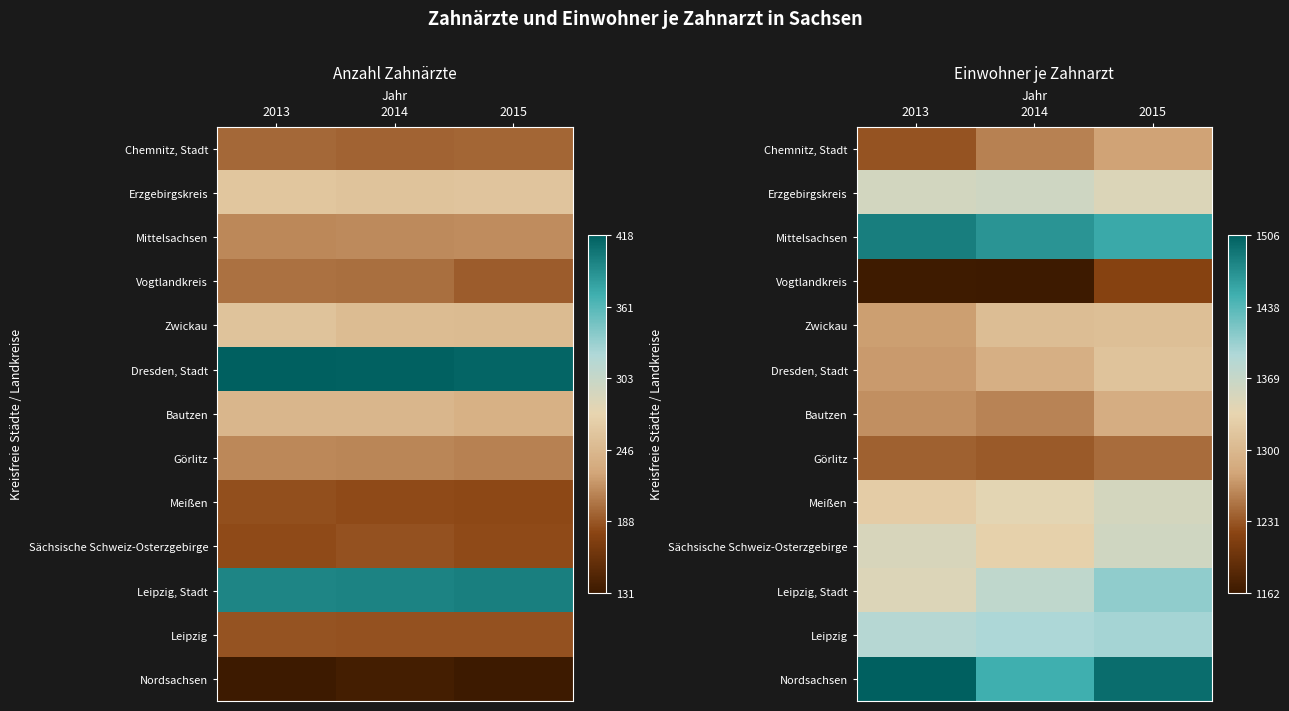

Is the value of Vogtlandkreis at 2013 greater than the value of Meißen at 2015?

No